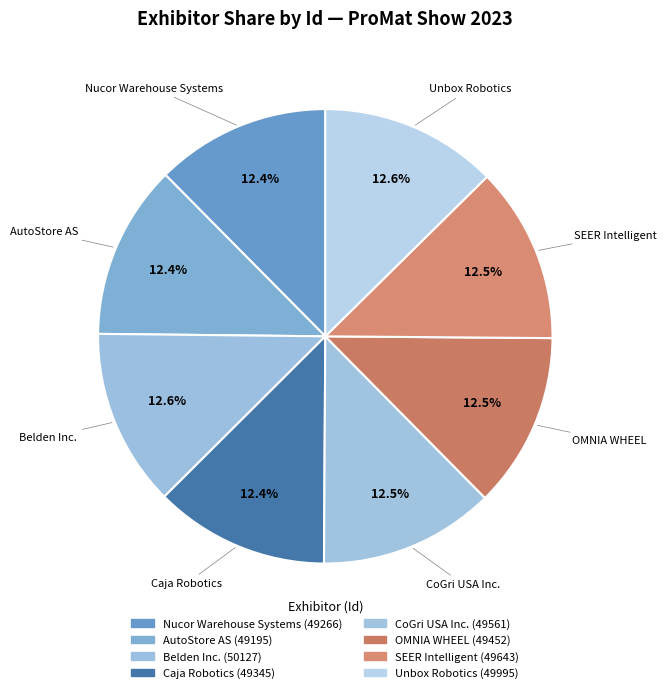

How many segments does this pie chart have?

8